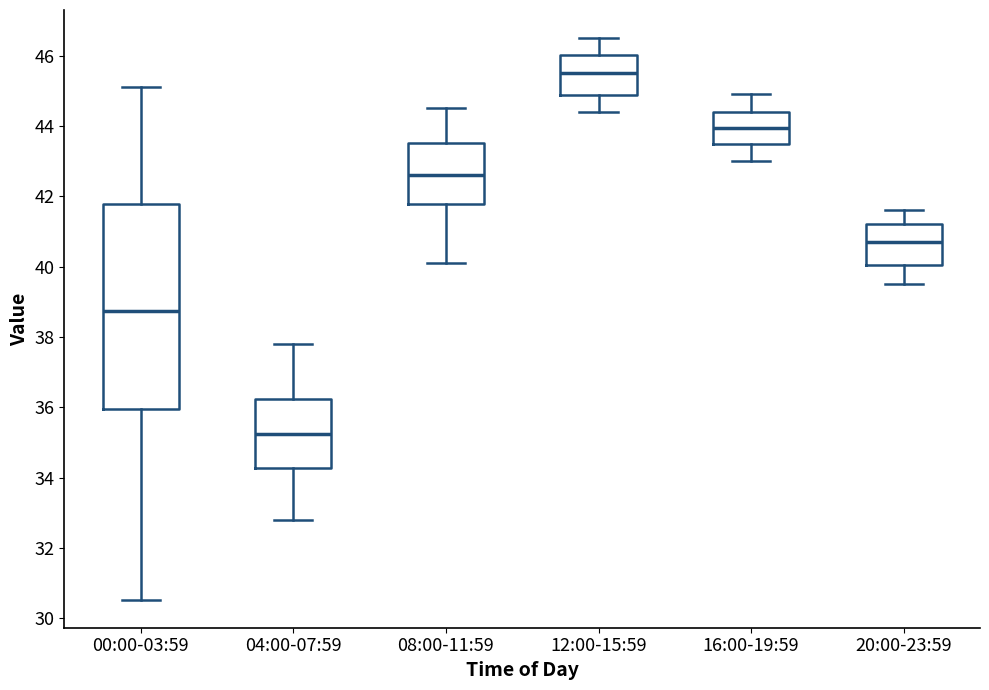

Which box is the tallest, from its lower edge to its upper edge?

00:00-03:59